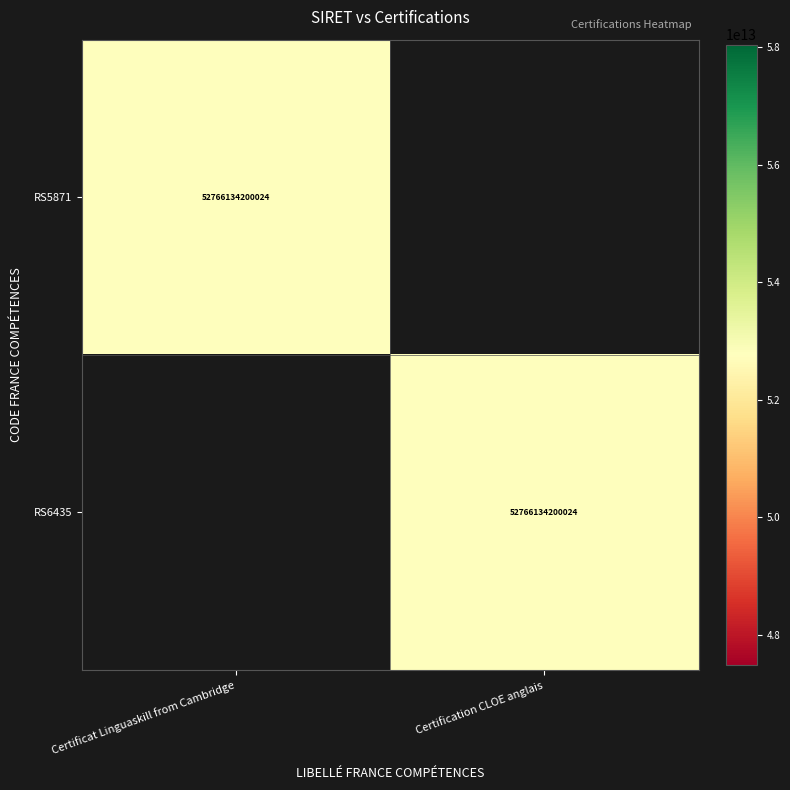

The RS5871 series shows 52766134200024 at Certificat Linguaskill from Cambridge. True or false?

True